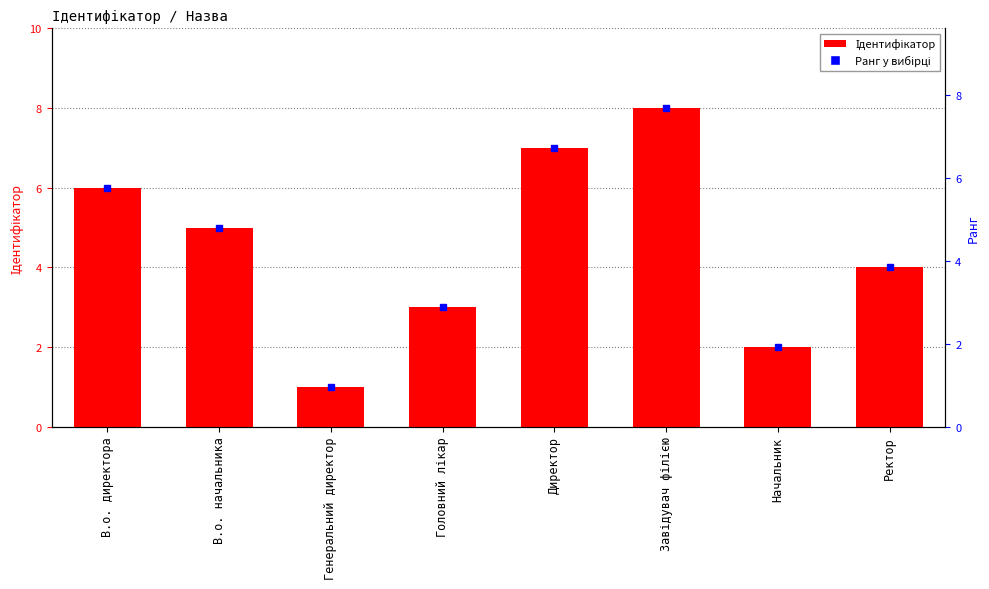

What is the label of the 3rd bar from the right?

Завідувач філією